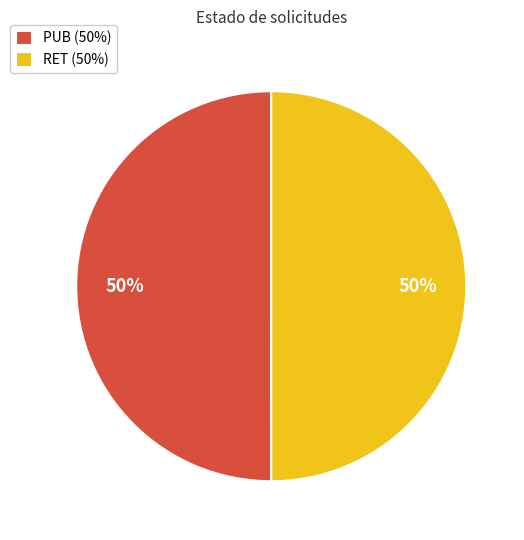

What percentage is the RET (50%) slice, to the nearest percent?

50%